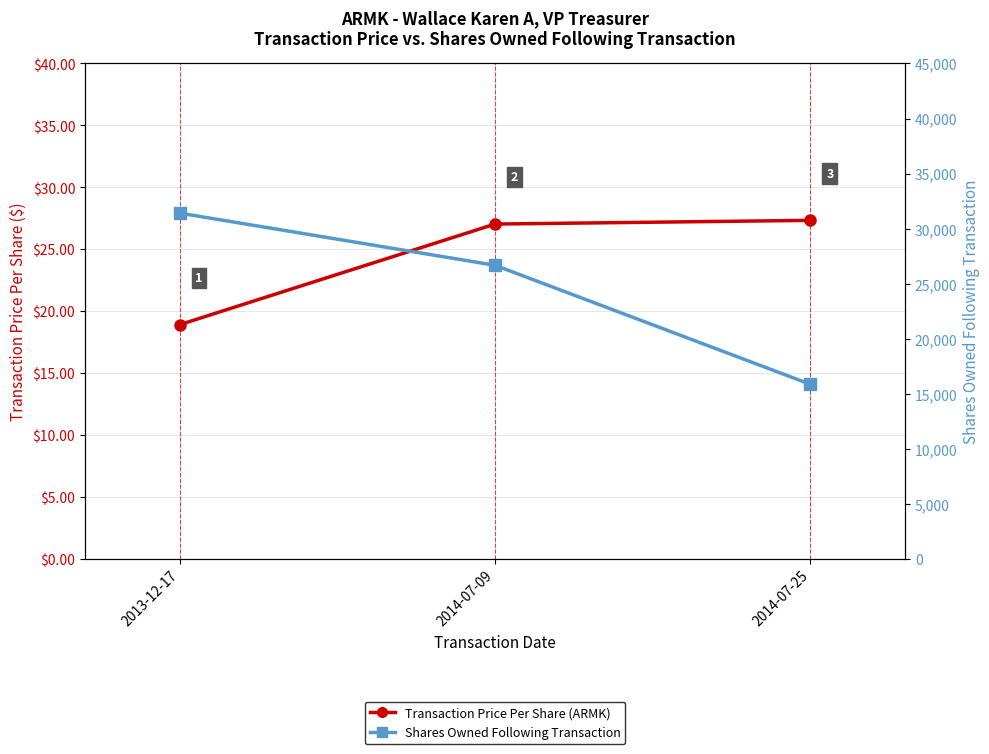

Which has a higher value, 2014-07-25 or 2013-12-17?

2014-07-25